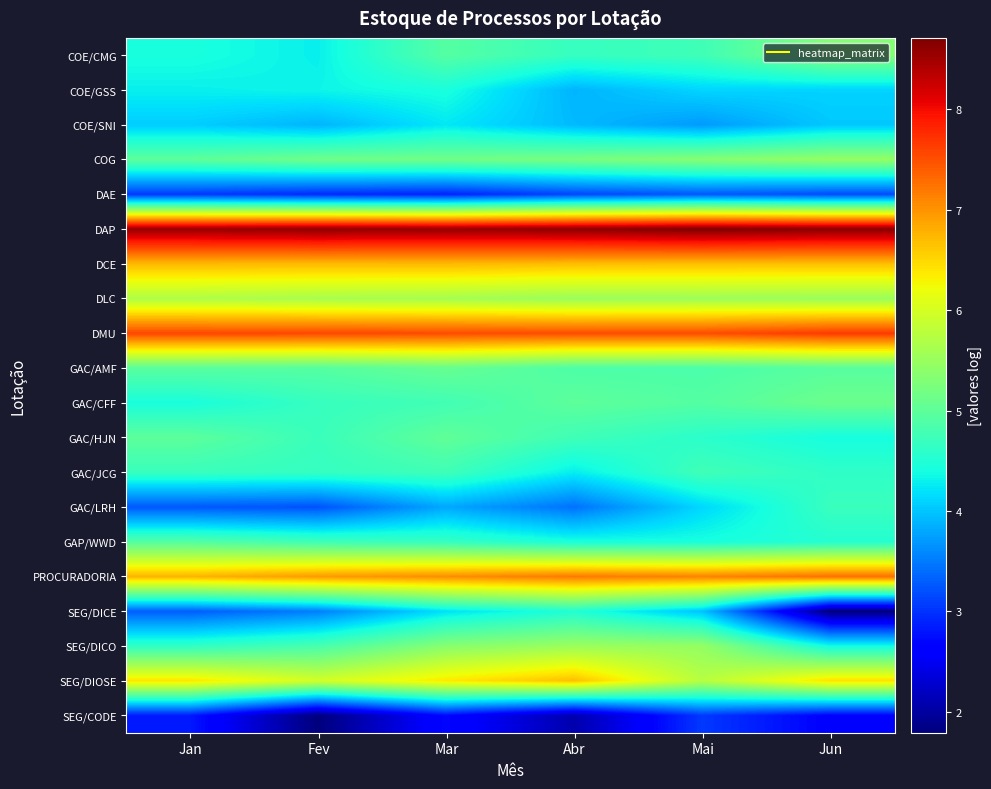

At which category is the sum across all series the highest?

Mar